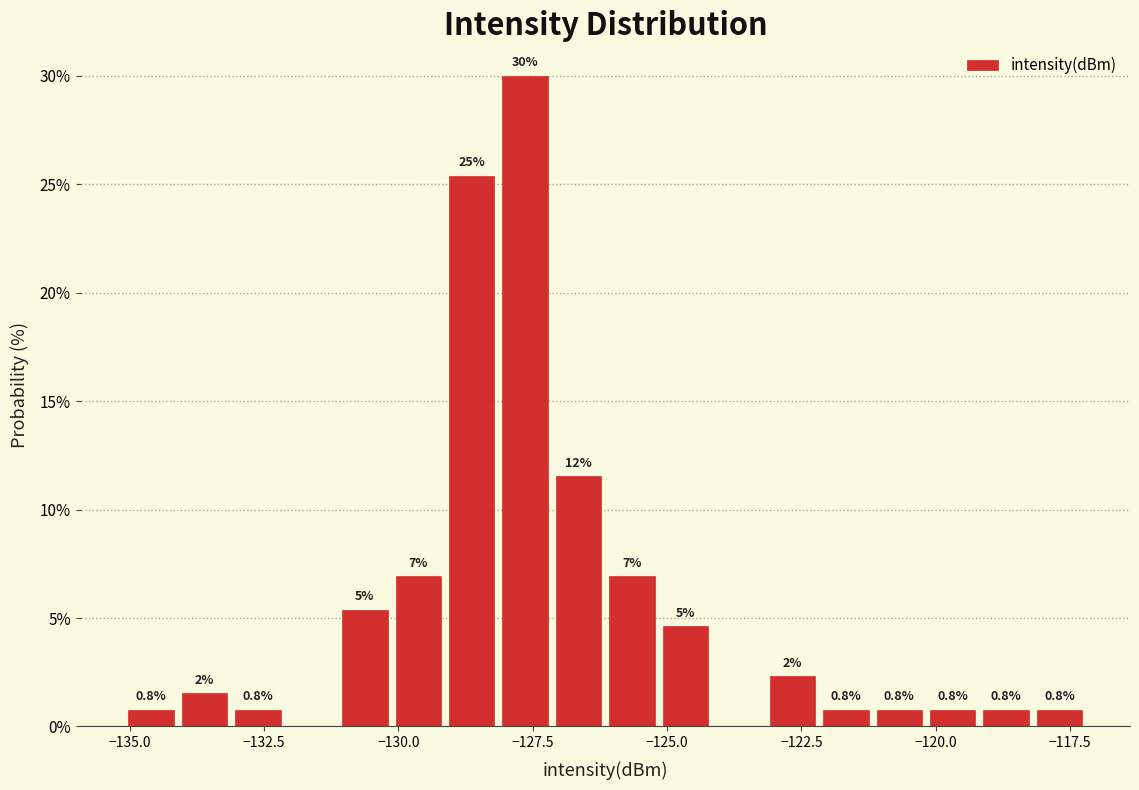

Around what value on the x-axis is the tallest bar? Give the approximate position of its centre, as read against the axis.

-127.5